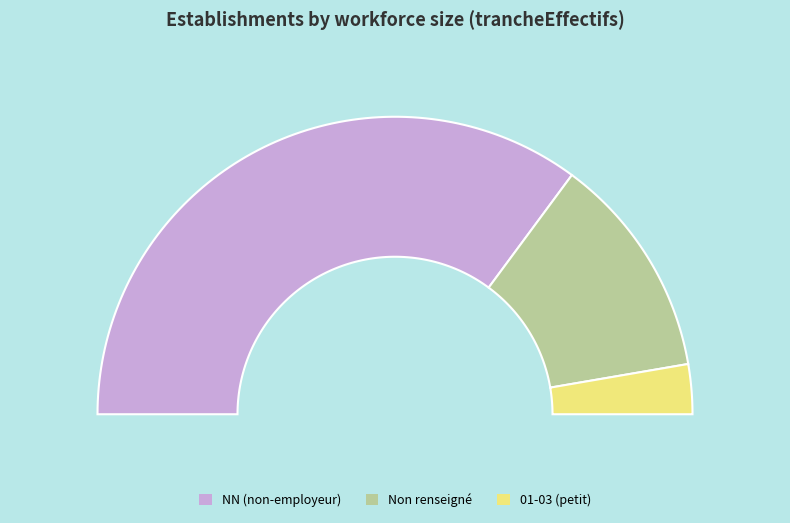

True or false: NN accounts for 55% of the total.

False